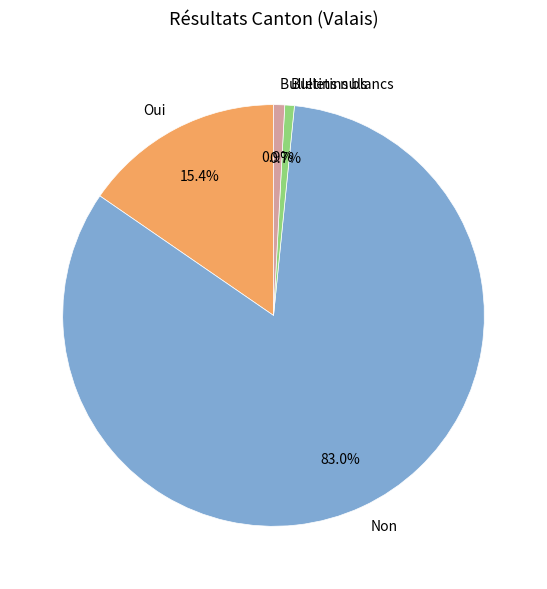

Does Non represent more than half of the total?

Yes